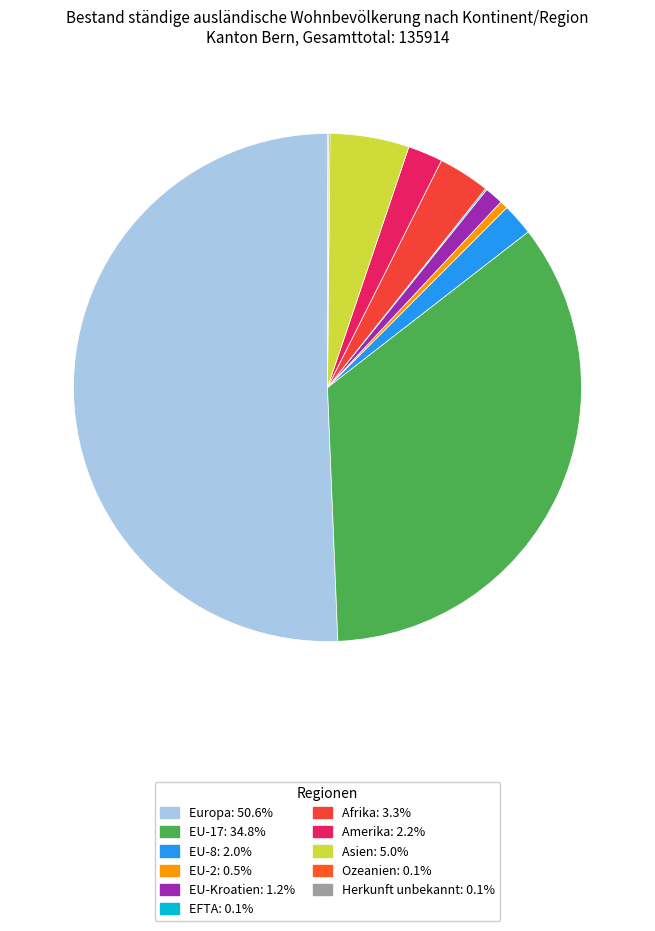

The EFTA slice represents 0% of the pie. True or false?

True